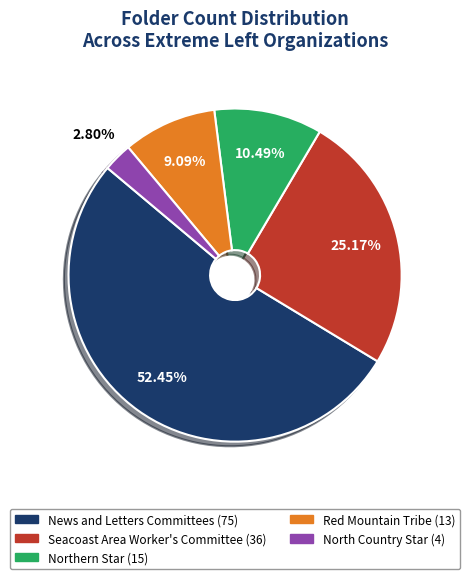

How many slices are in this pie chart?

5